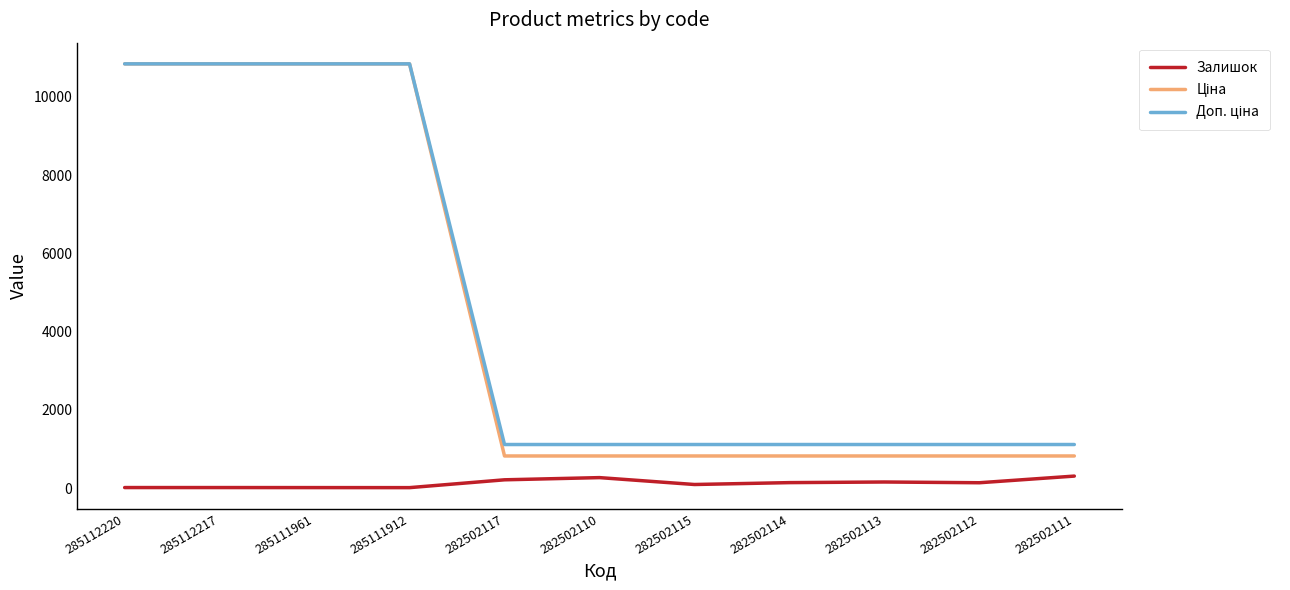

What is the total value across all series at 282502110?

2211.3